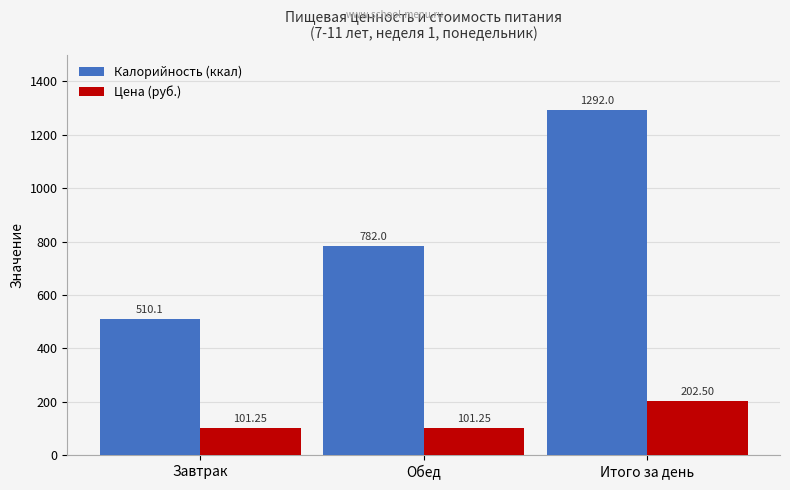

At which label does Калорийность (ккал) reach its peak?

Итого за день